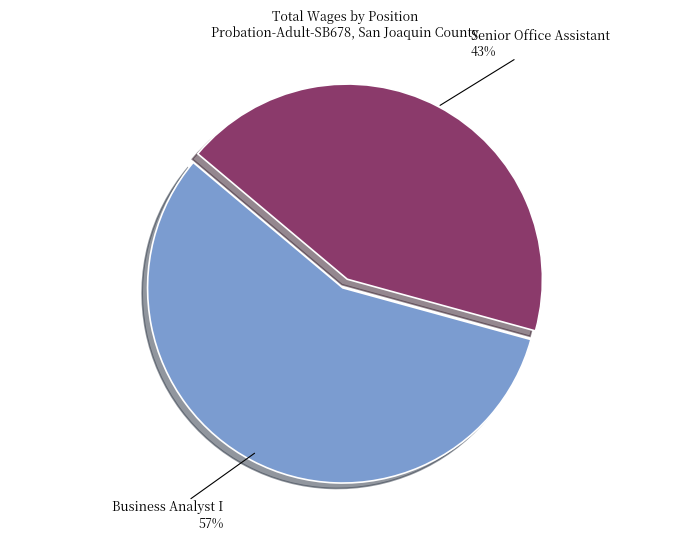

How many segments does this pie chart have?

2